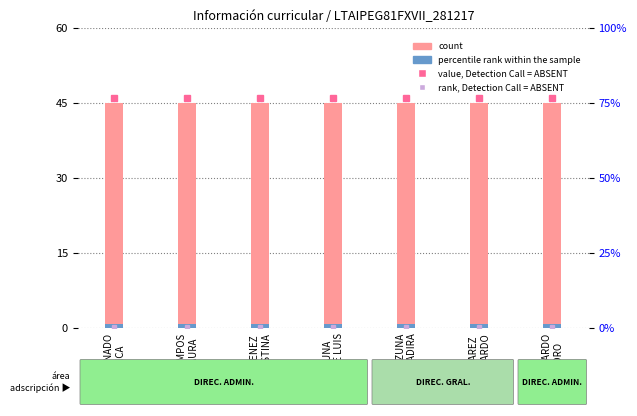

Are the bars horizontal?

No